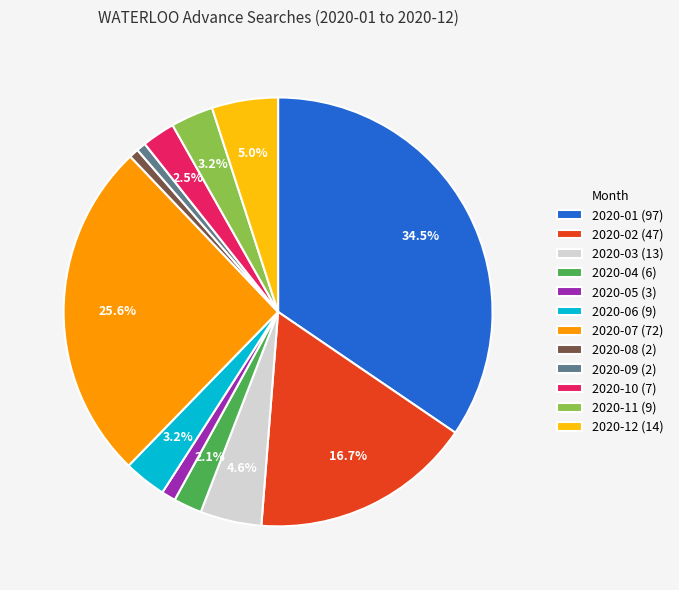

Which category has the biggest portion of the pie?

2020-01